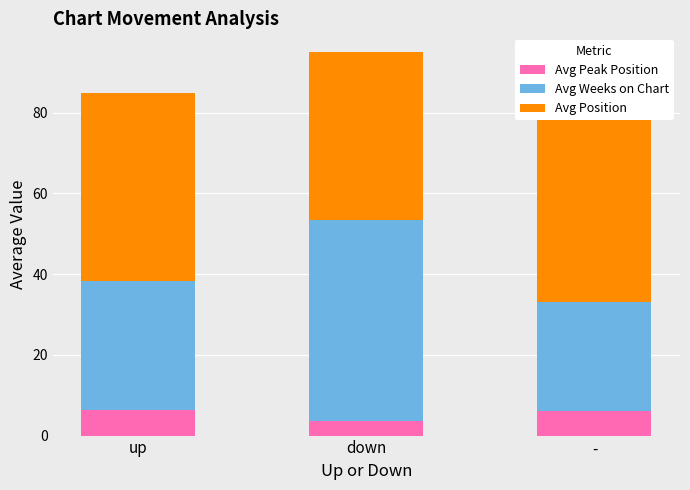

At which category does the chart reach its minimum across all series?

down